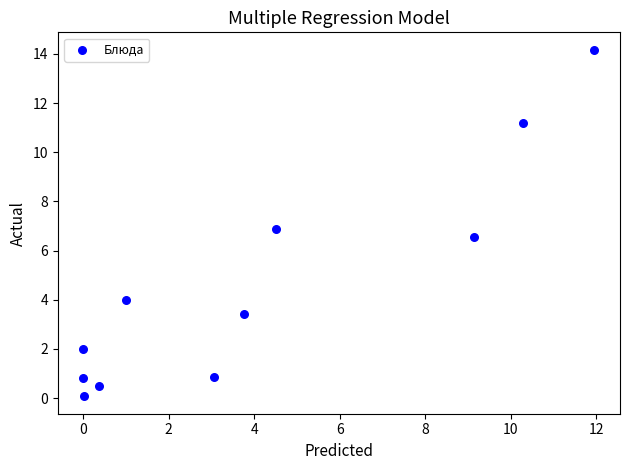

What is the average Y value?

4.6